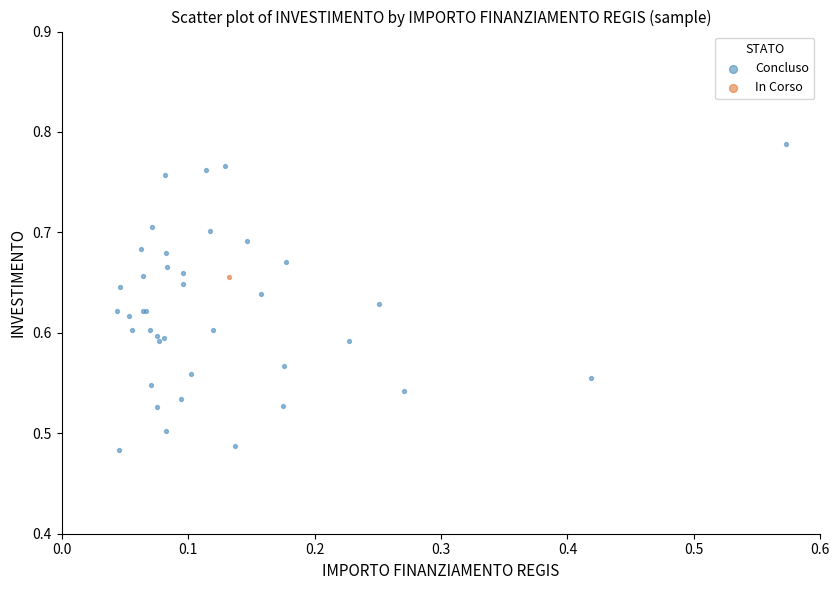

What are all the series names shown in the legend?

Concluso, In Corso